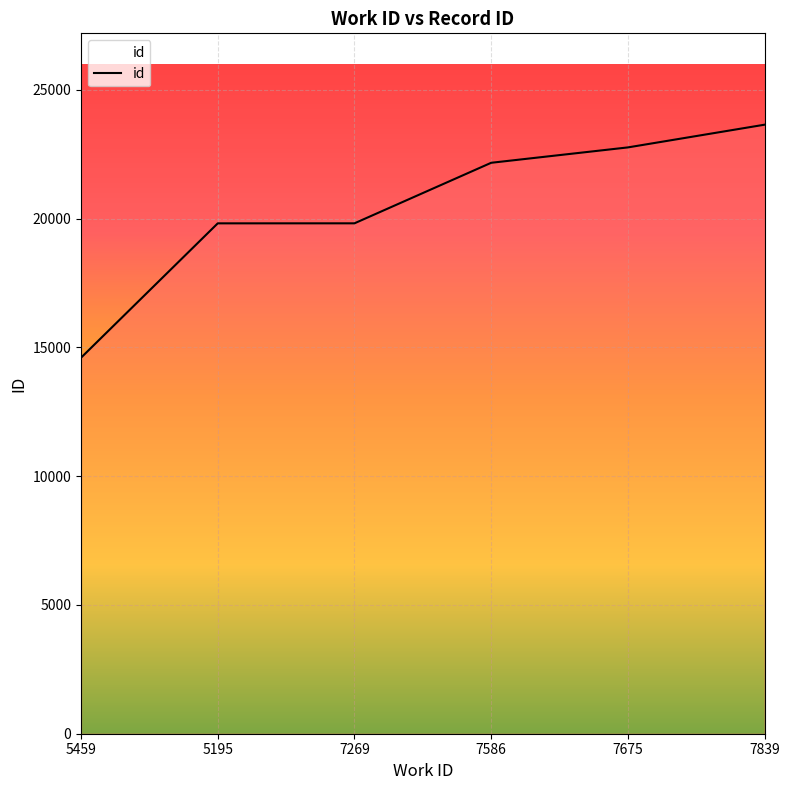

Which category has the highest value across all series?

7839